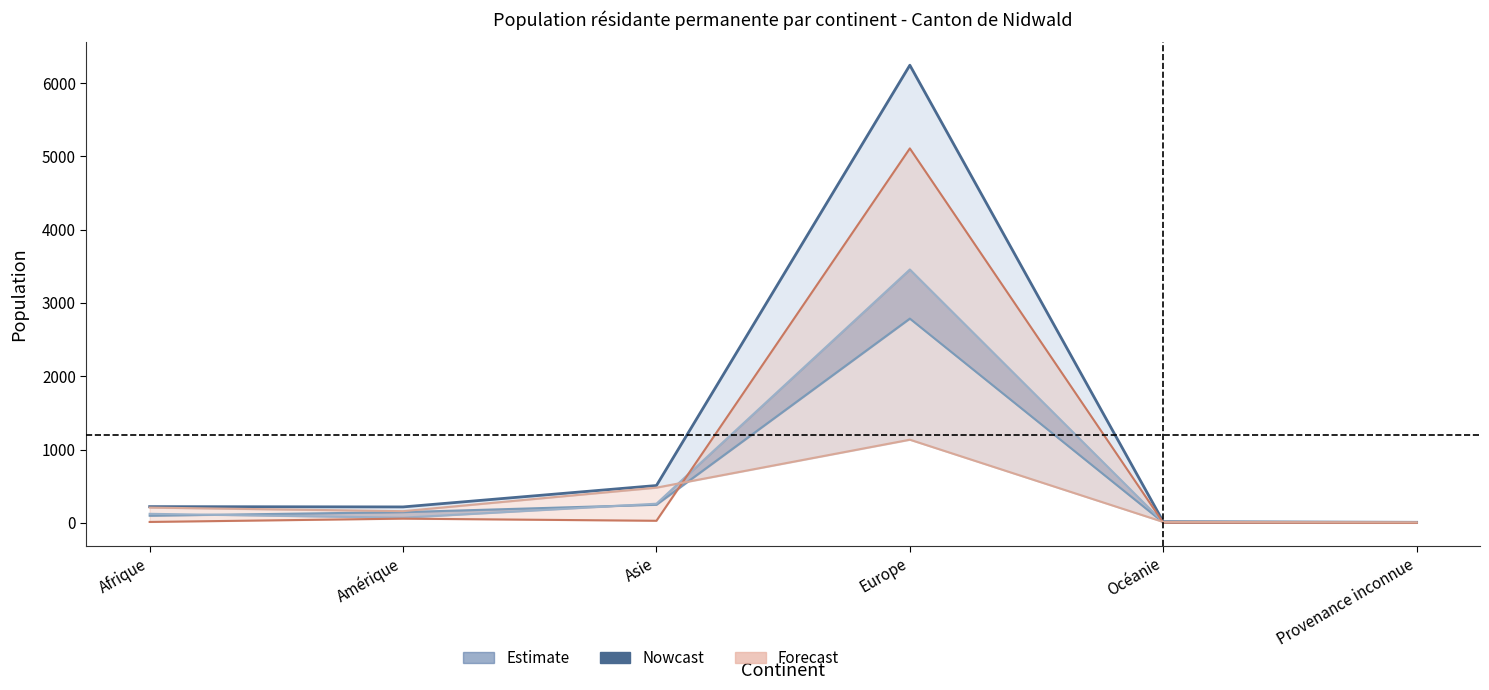

What is the difference between the maximum and minimum values in the Autorisation UE/OLCP Total series?

5109